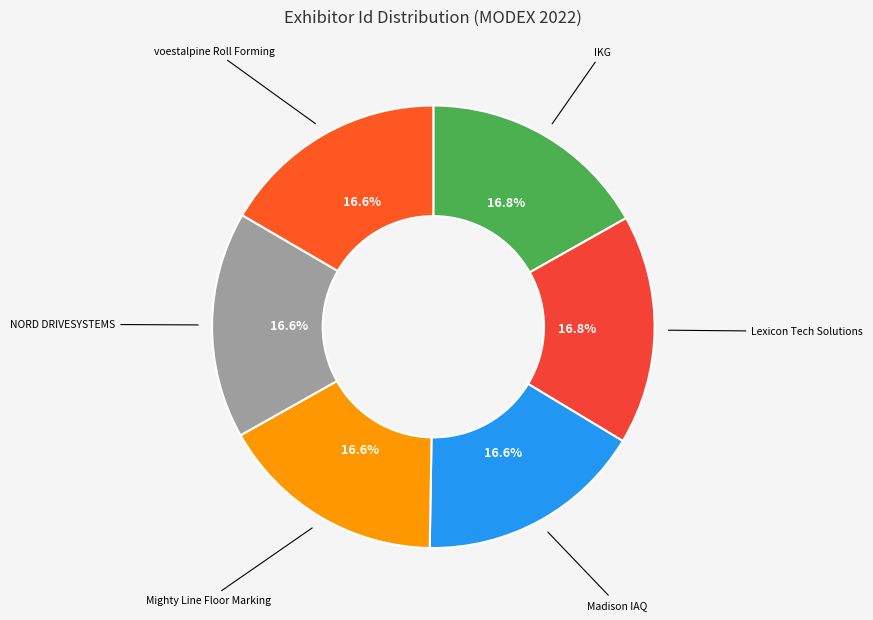

Do Mighty Line Floor Marking and IKG together represent more than half of the pie?

No